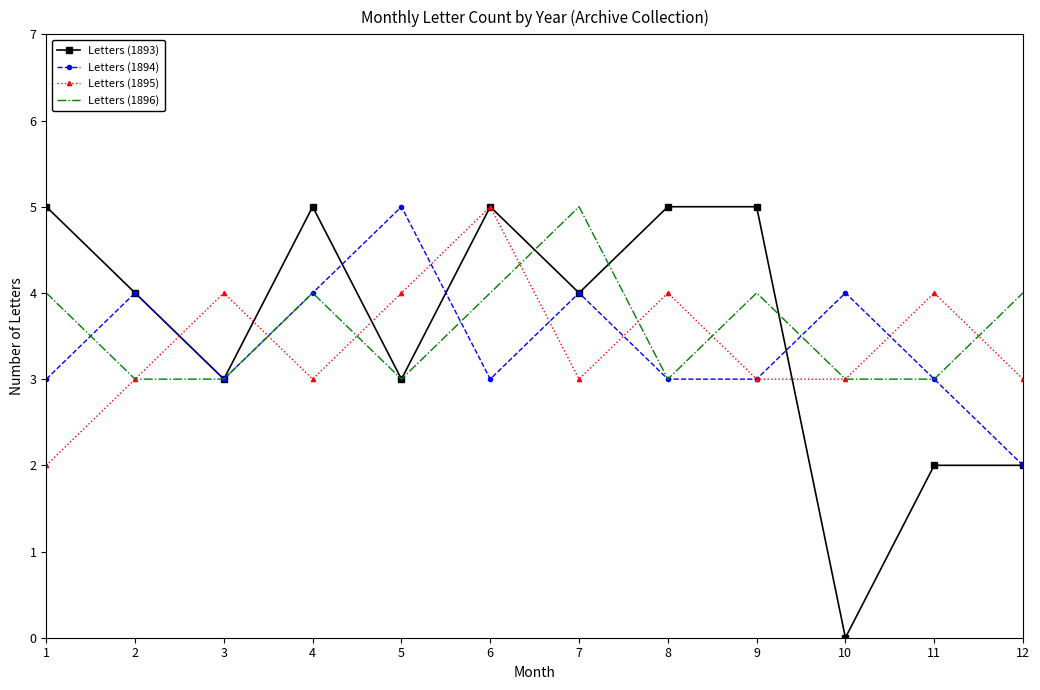

Which series has the widest spread of values?

Letters (1893)